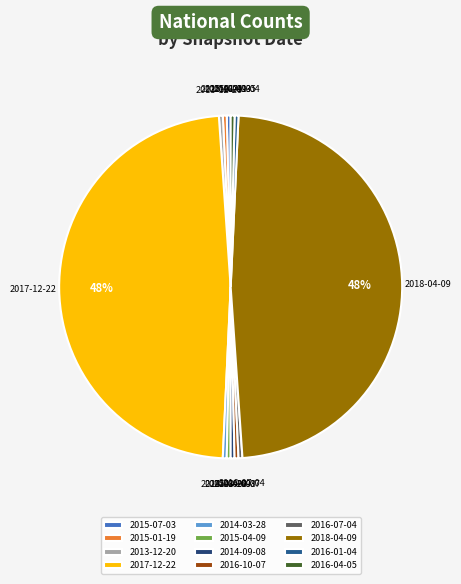

Does any single category account for the majority?

No